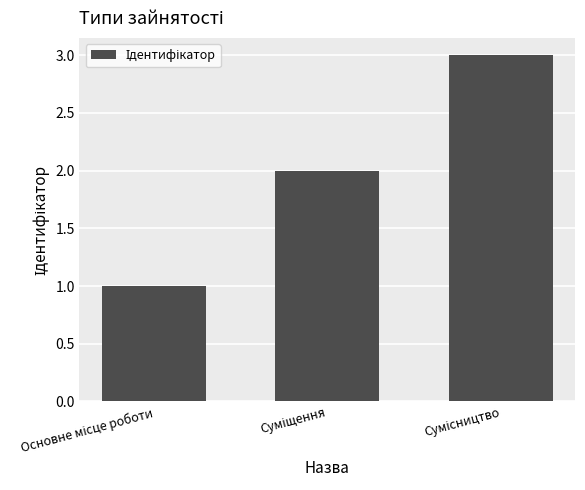

What is the greatest value displayed?

3